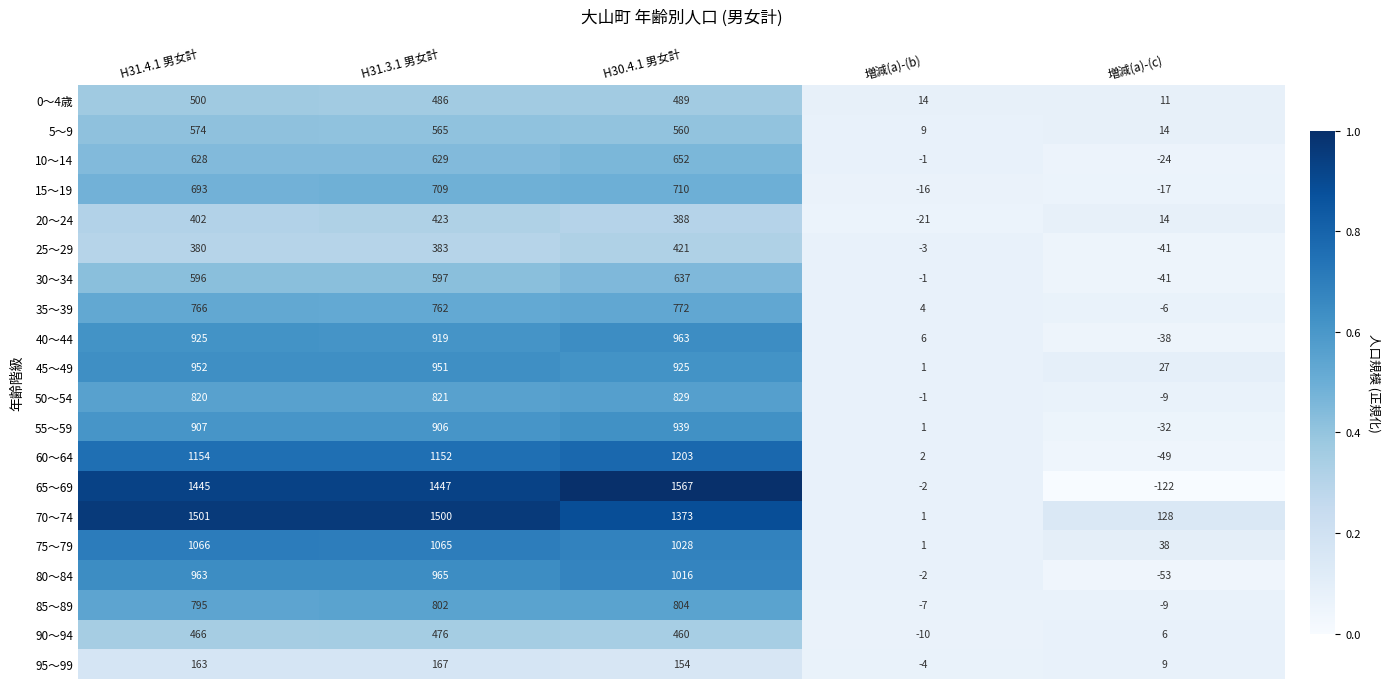

At which label is 40～44 closest to 462?

増減(a)-(b)